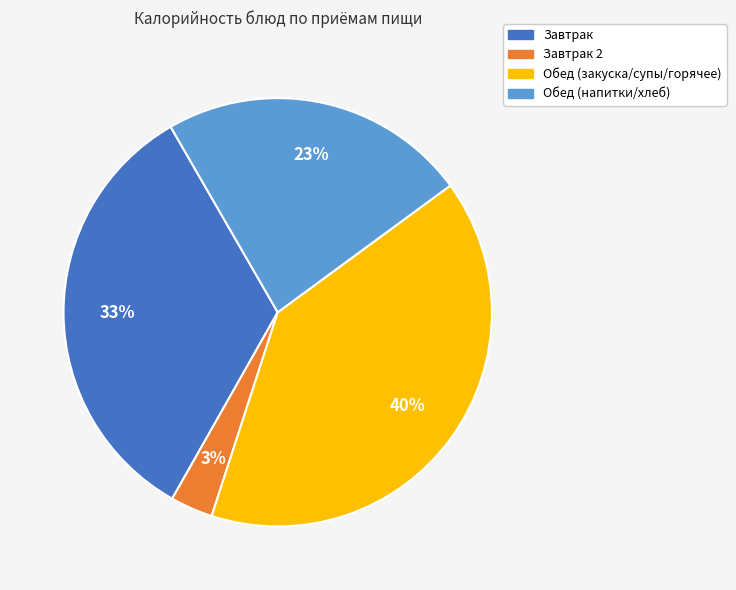

Is there a majority slice in this chart?

No